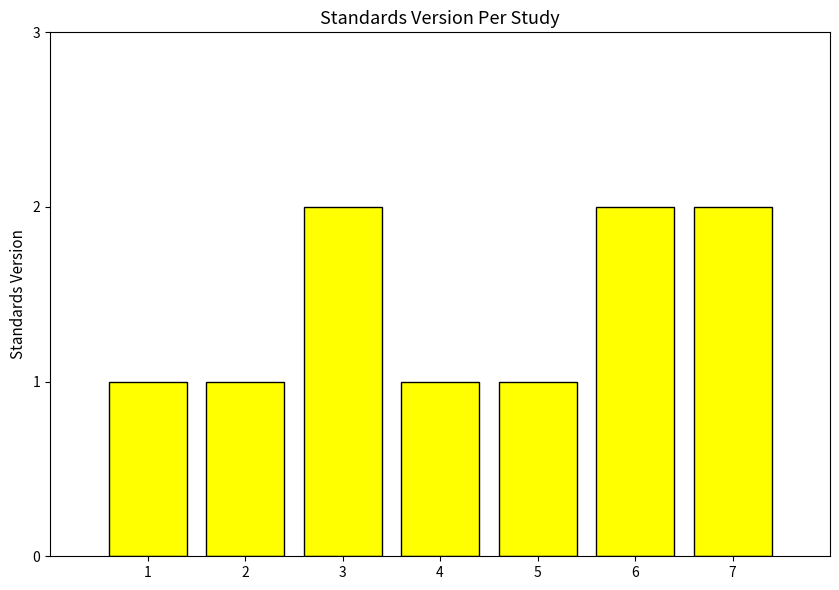

True or false: the data shows 2 at 7.

True